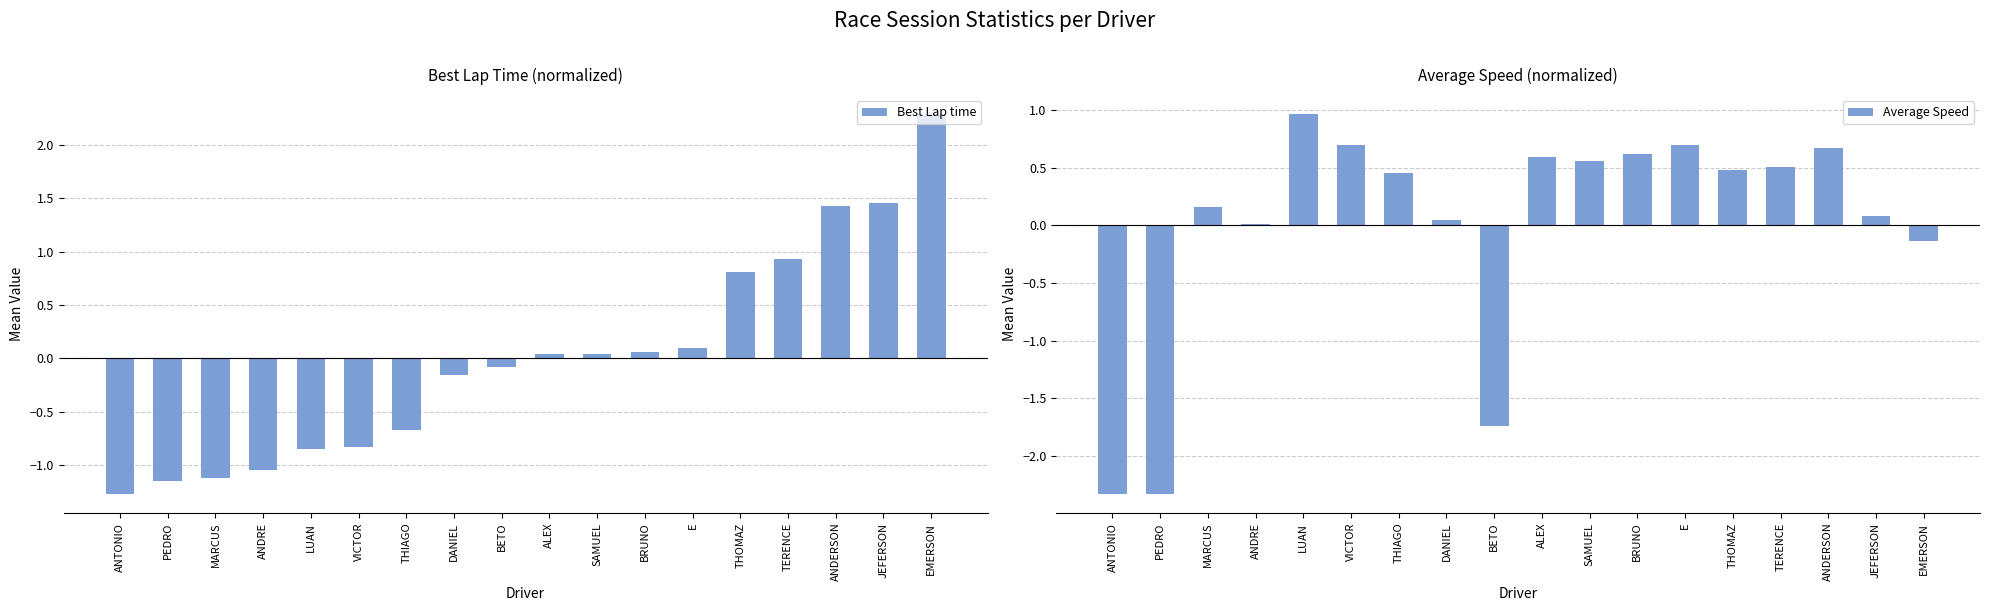

Where is Best Lap time nearest to the value 0?

ALEX